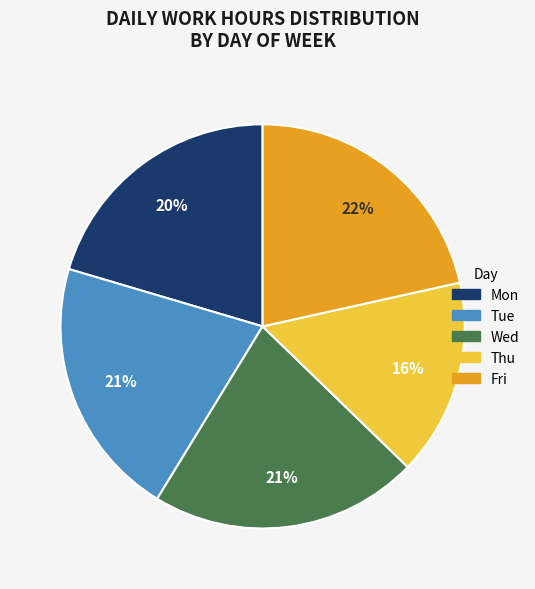

How many segments does this pie chart have?

5